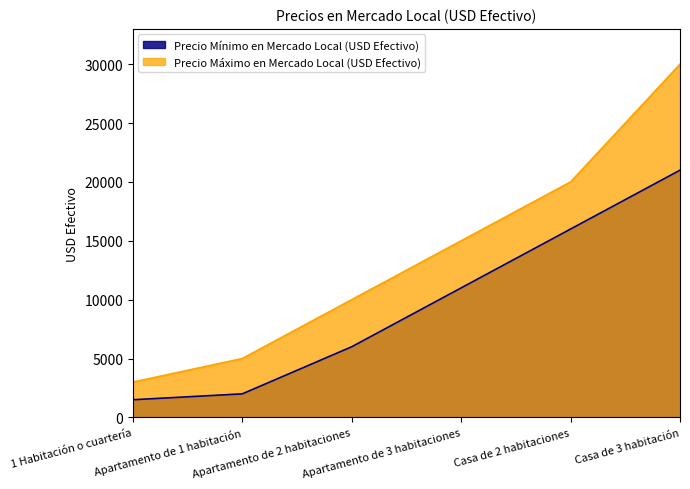

The value of Precio Mínimo en Mercado Local (USD Efectivo) at 1 Habitación o cuartería is 2120. True or false?

False